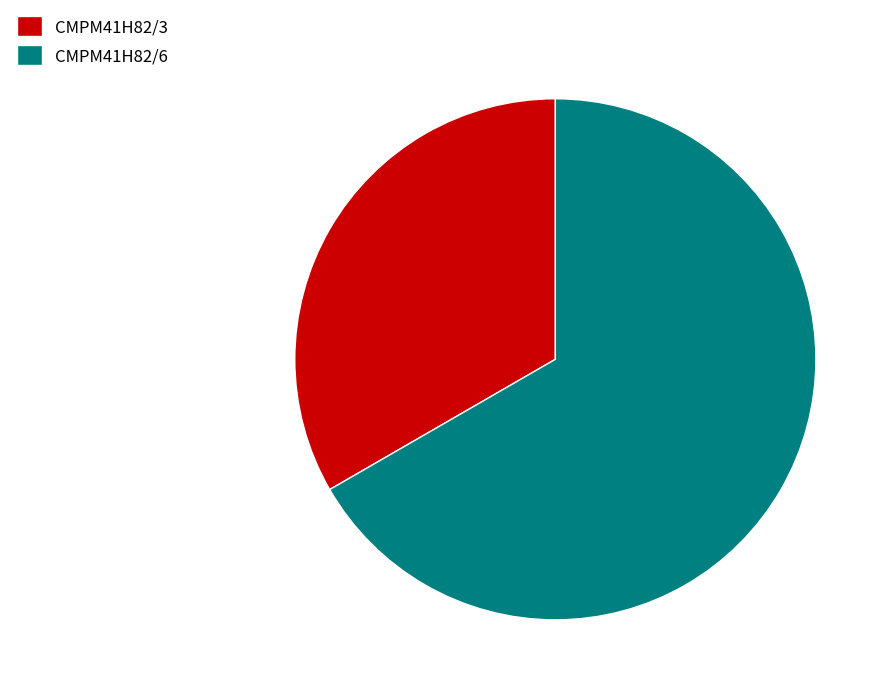

Approximately how many times larger is the value at CMPM41H82/6 compared to CMPM41H82/3?

2.0